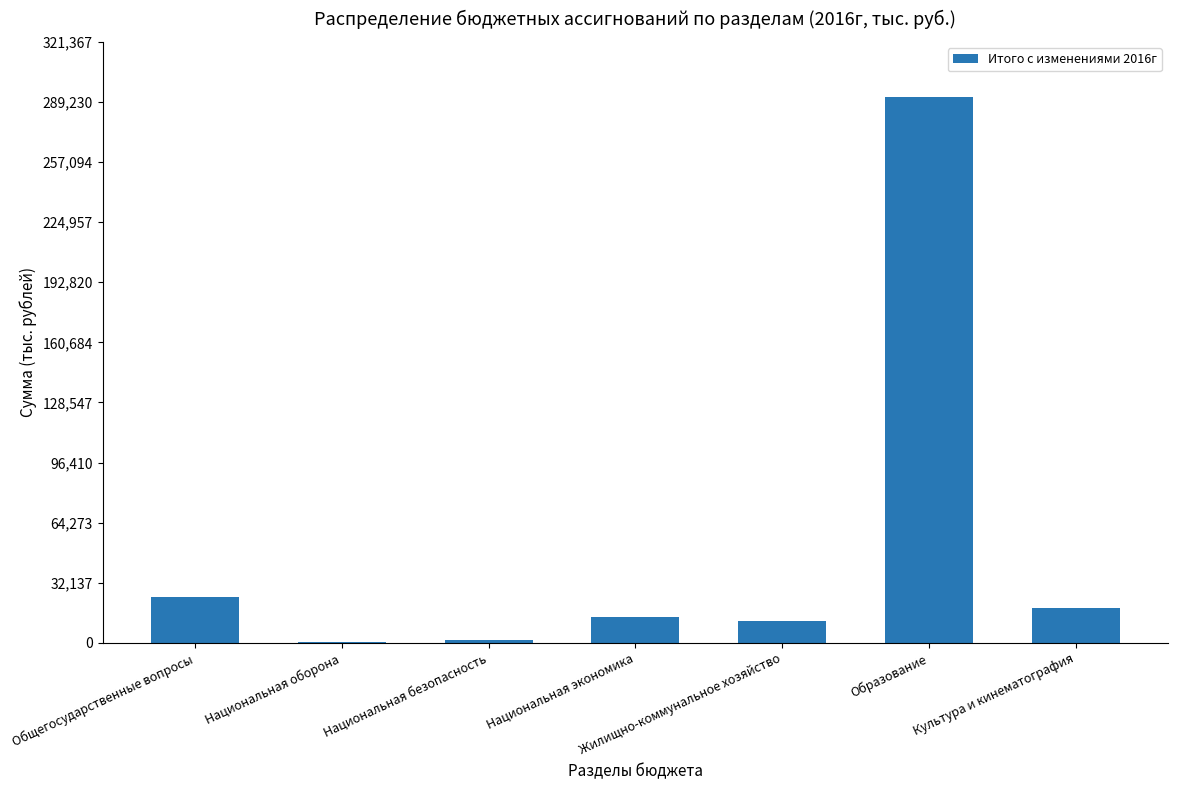

Approximately how many times larger is the value at Образование compared to Общегосударственные вопросы?

11.8